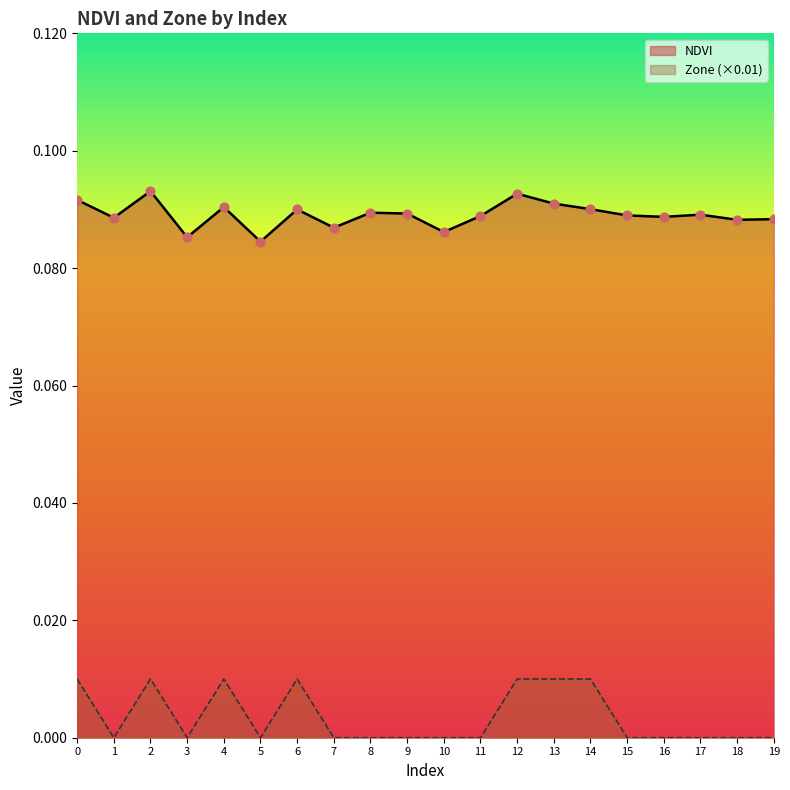

Which series reaches the maximum Y coordinate?

NDVI